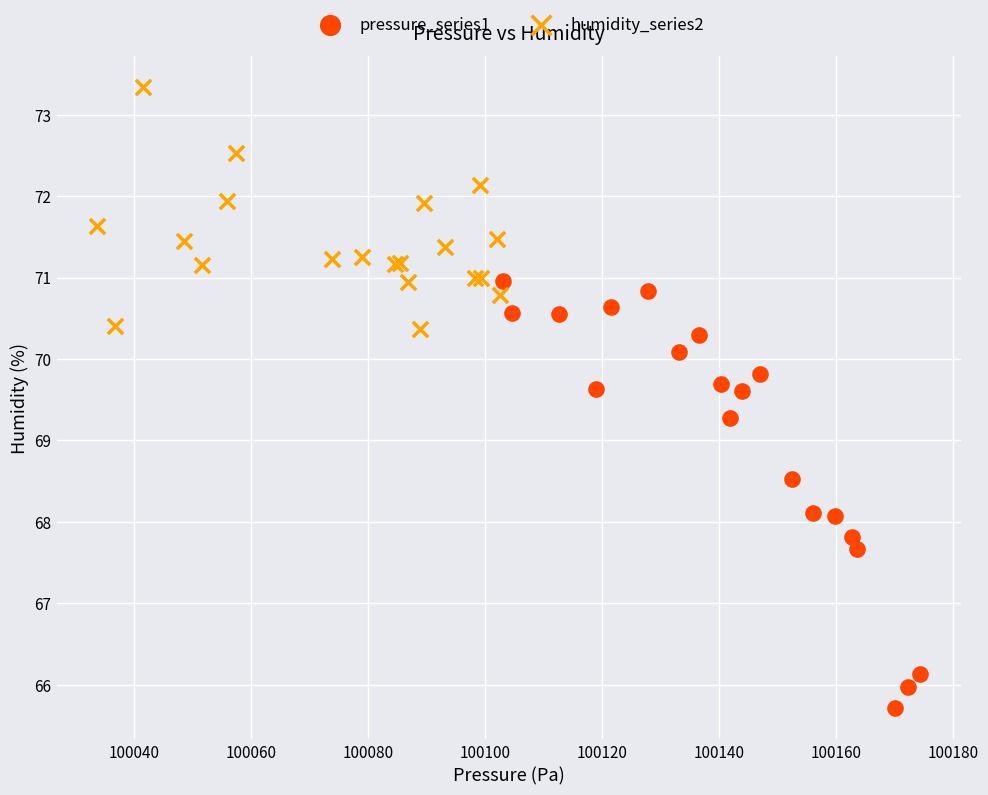

Which series contains the highest Y value?

humidity_series2